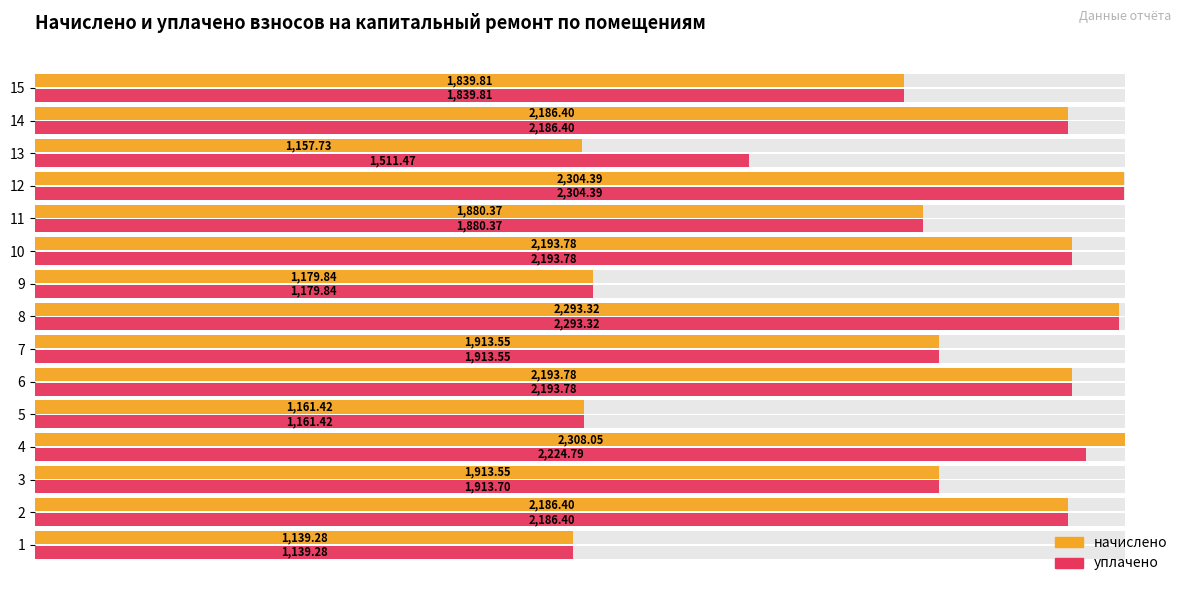

What are all the series names shown in the legend?

начислено, уплачено